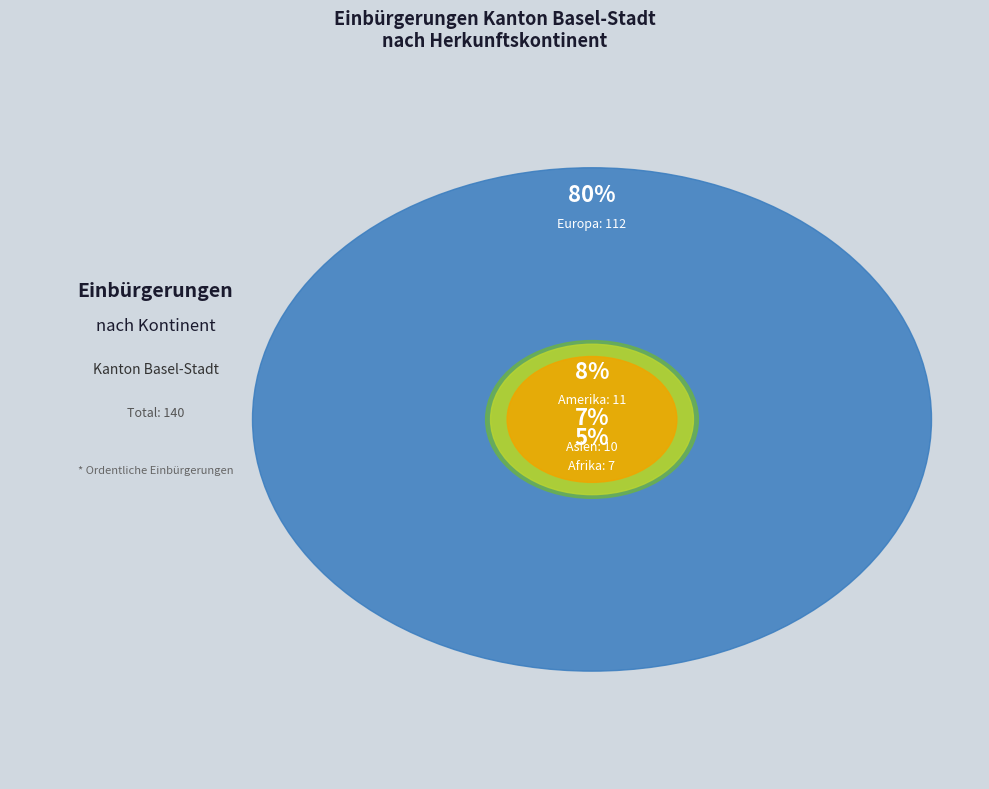

What is the change in value from Europa to Amerika?

-101